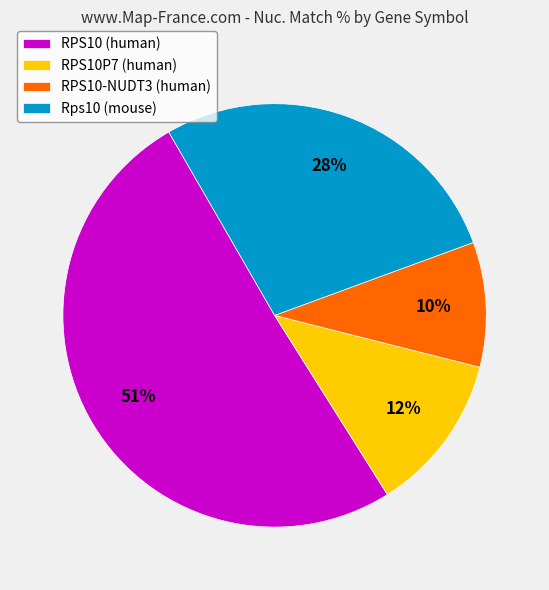

What percentage is the RPS10-NUDT3 (human) slice, to the nearest percent?

10%